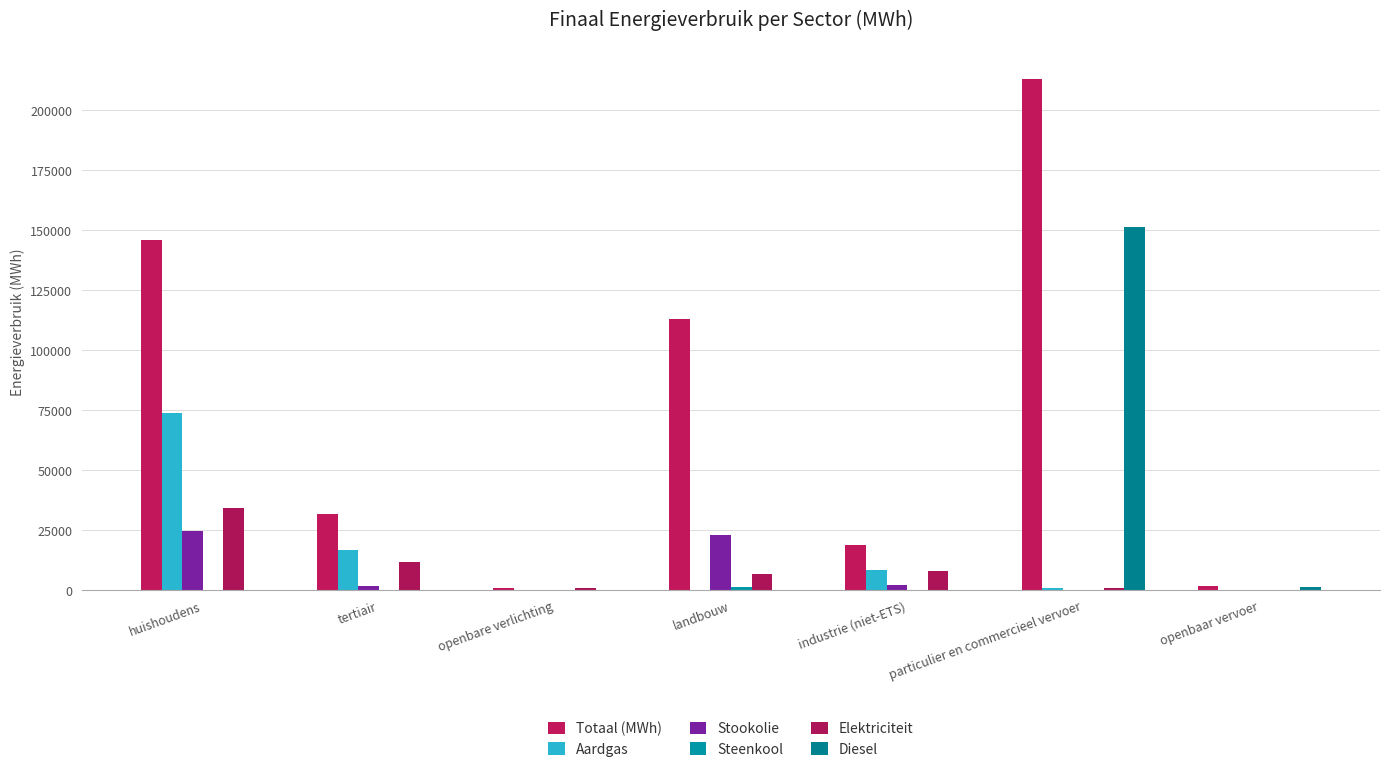

How many values in the Elektriciteit series exceed 6654?

4